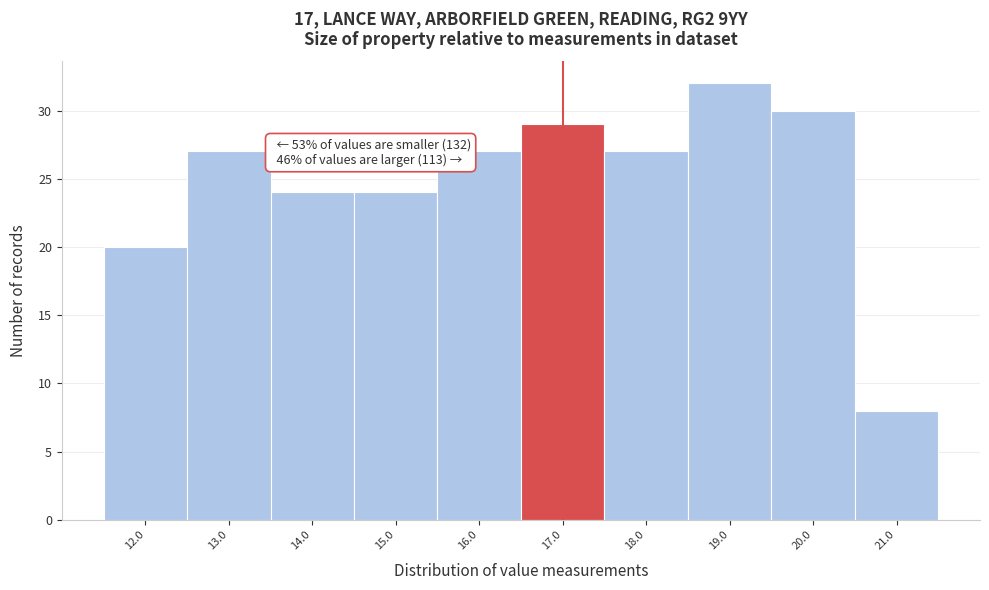

Reading left to right, transcribe all the data shown in this chart.

12.0=20	13.0=27	14.0=24	15.0=24	16.0=27	17.0=29	18.0=27	19.0=32	20.0=30	21.0=8